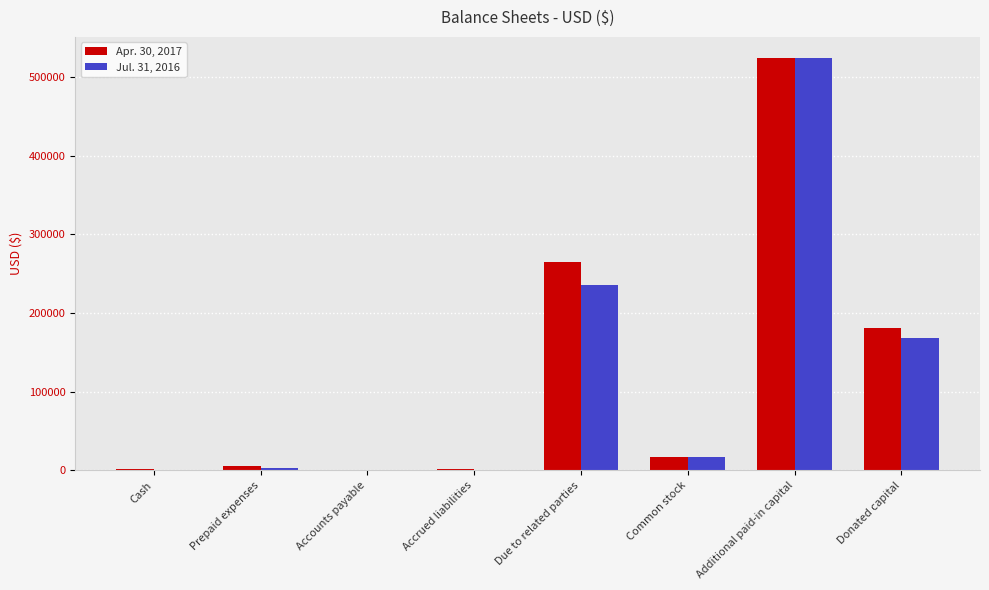

The Apr. 30, 2017 series shows 264941 at Due to related parties. True or false?

True